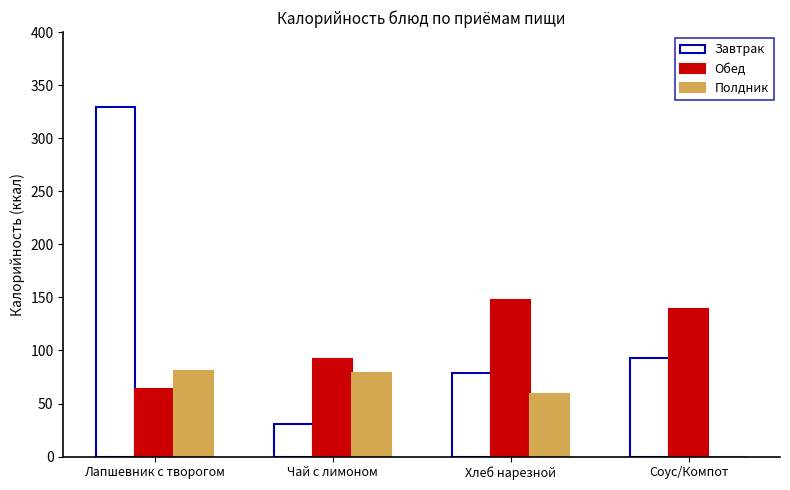

At which category is the sum across all series the highest?

Лапшевник с творогом